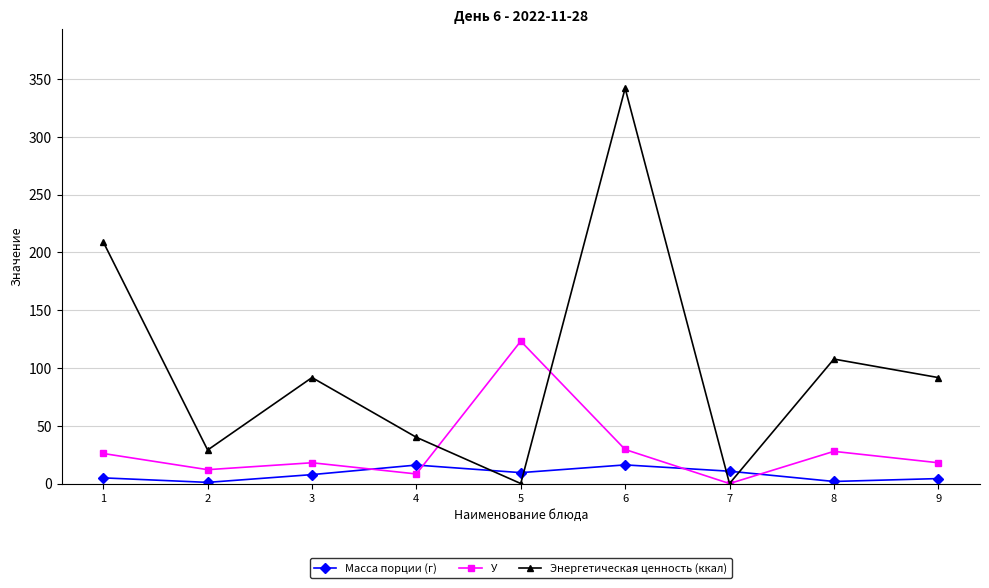

Which series has the largest total across all categories?

Энергетическая ценность (ккал)